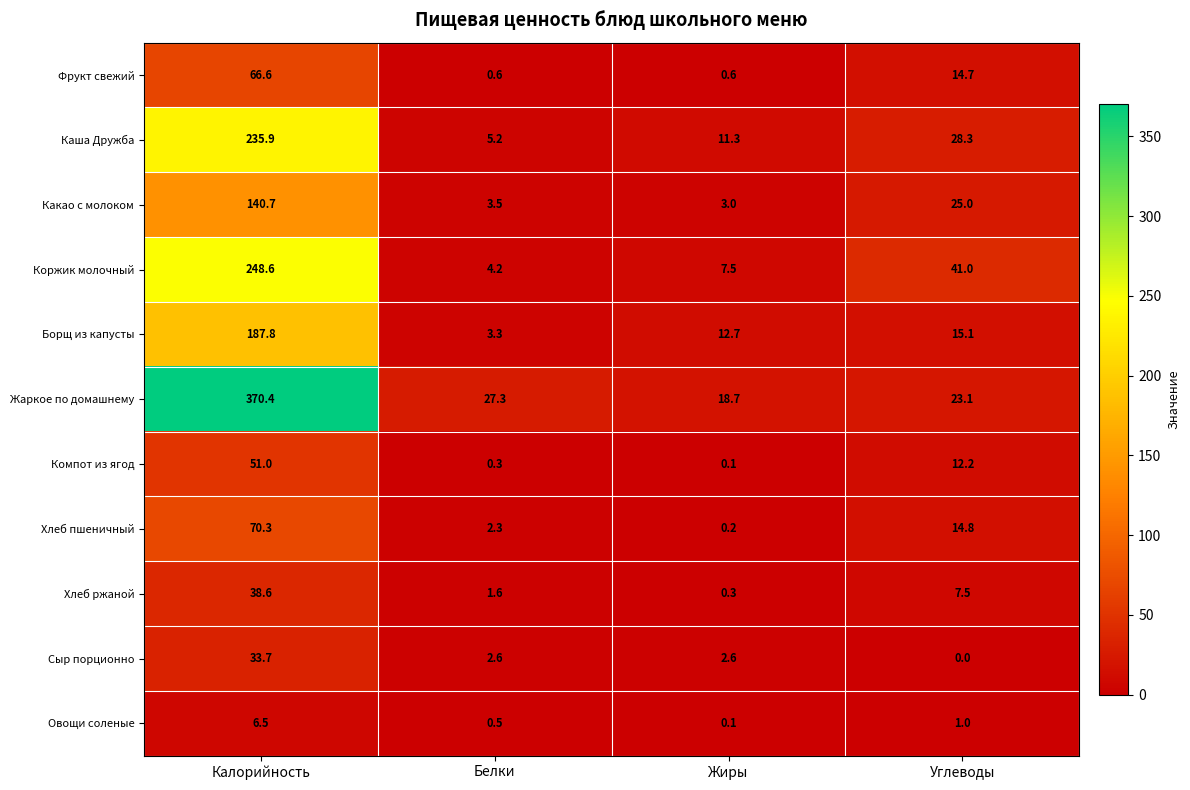

List the series in order of their peak value, lowest first.

Овощи соленые, Сыр порционно, Хлеб ржаной, Компот из ягод, Фрукт свежий, Хлеб пшеничный, Какао с молоком, Борщ из капусты, Каша Дружба, Коржик молочный, Жаркое по домашнему